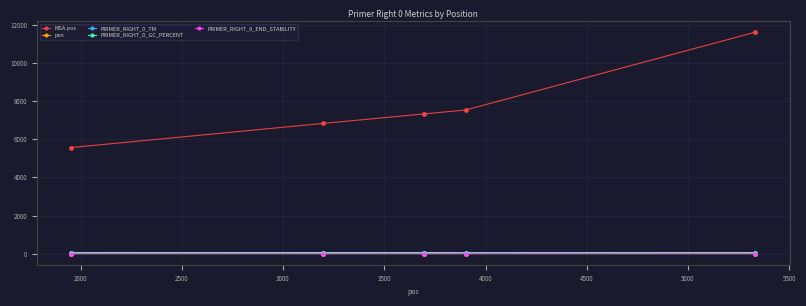

At how many categories does at least one series exceed 6304?

4